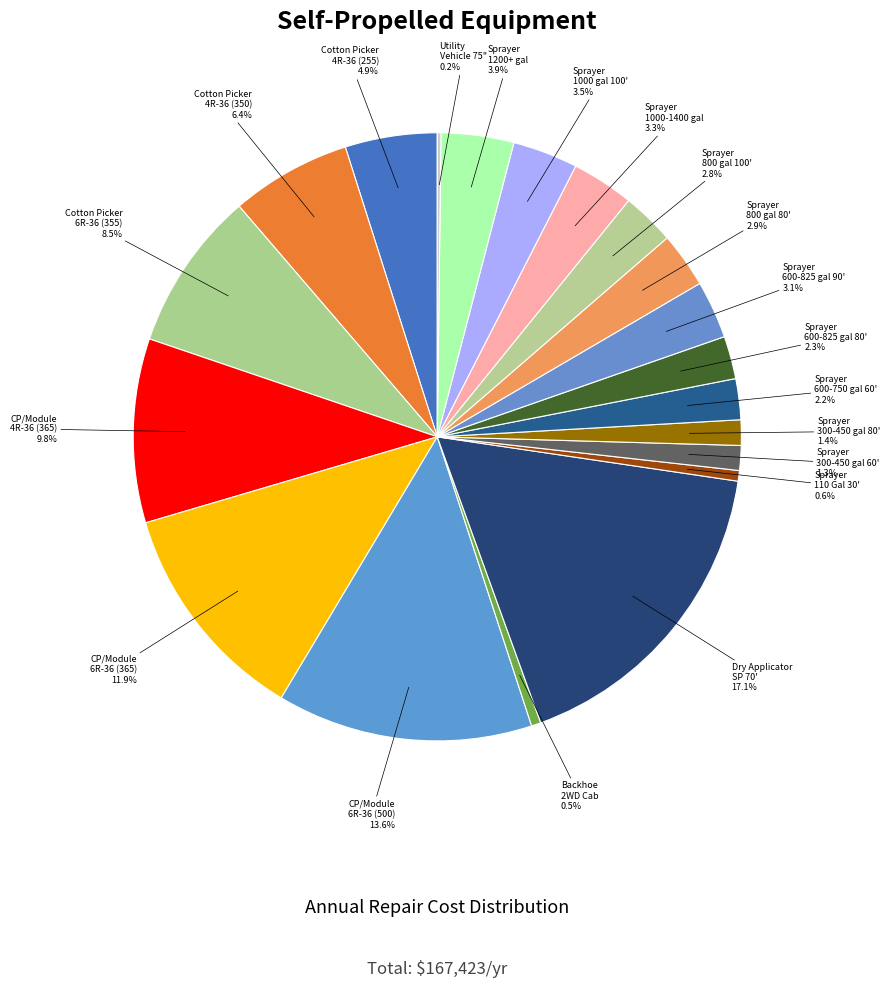

Is there any slice that represents more than half of the pie?

No